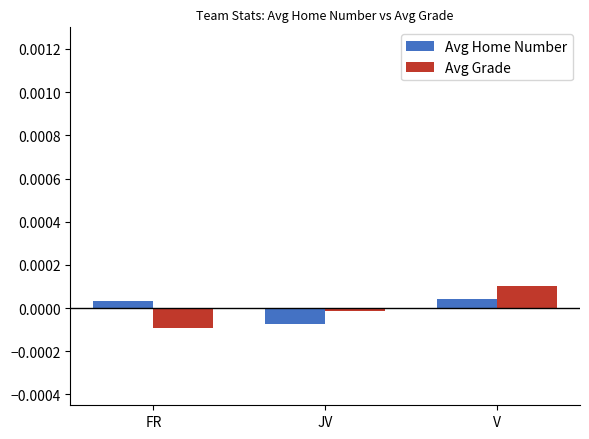

Which label corresponds to the smallest value in the chart?

FR